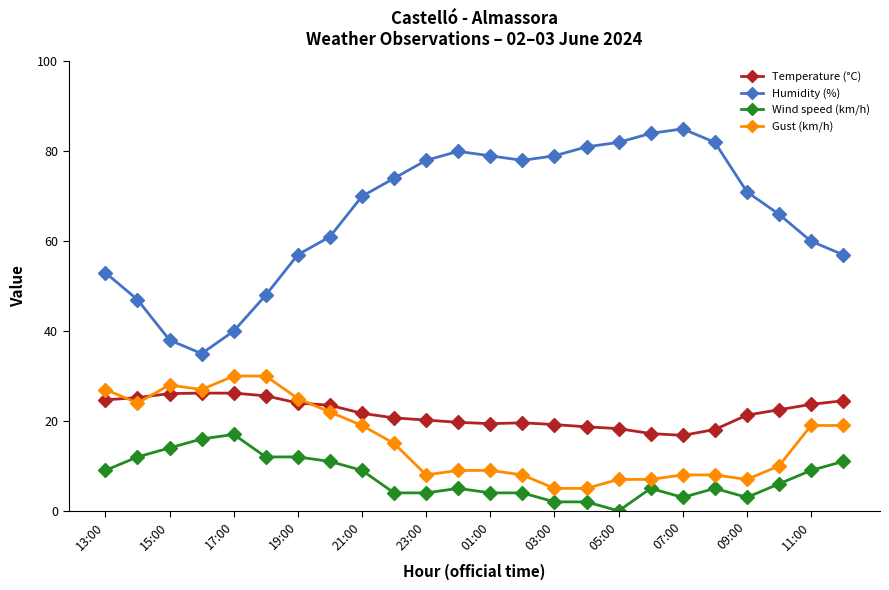

What is the value of the Wind speed (km/h) point at the 10th from the left?

4.0